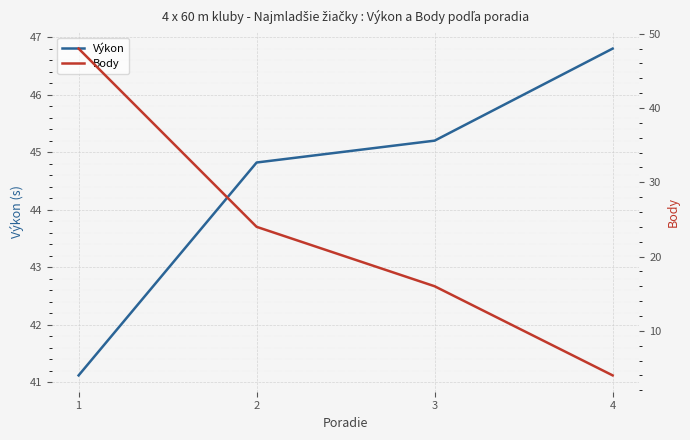

Where does the Body series first go above 24?

1